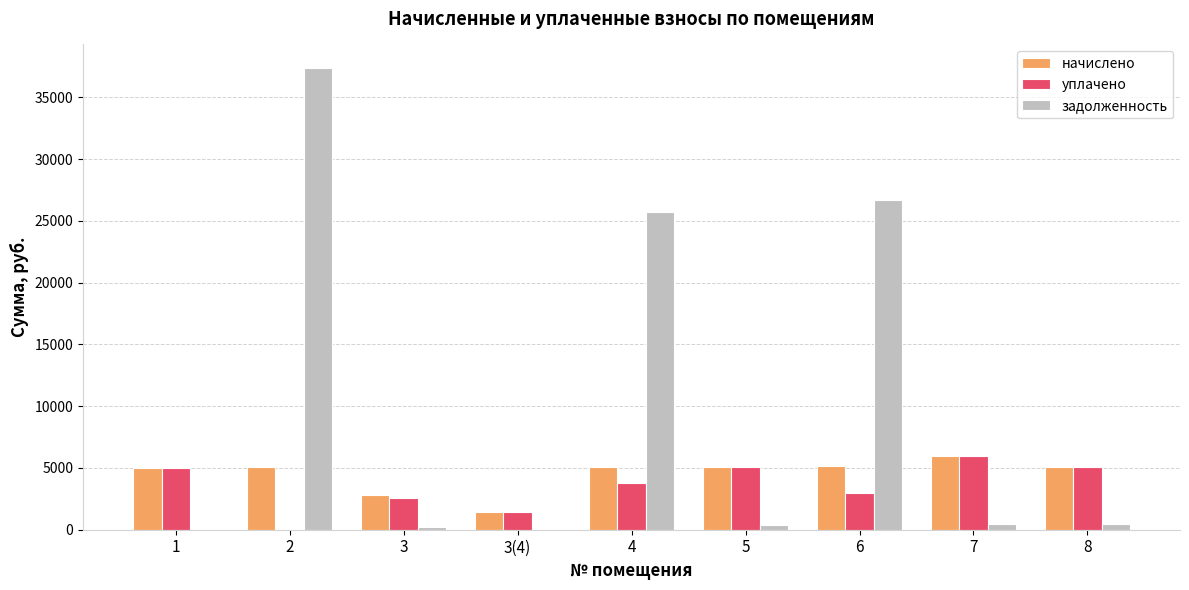

Which series changed the most between 5 and 6?

задолженность